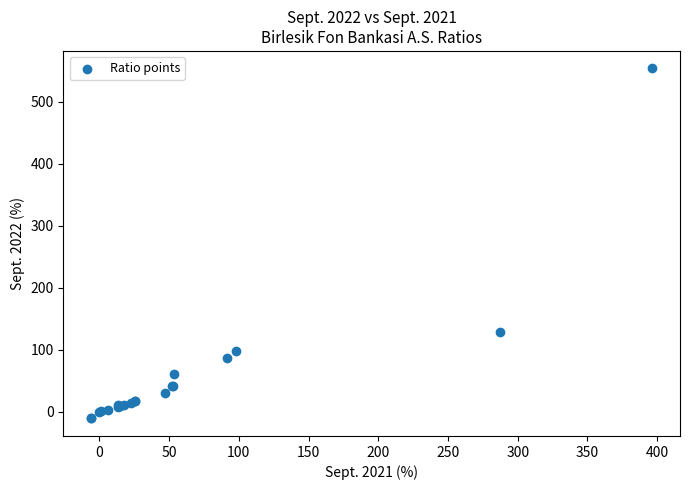

What Y value in the scatter plot is closest to 271?

128.5